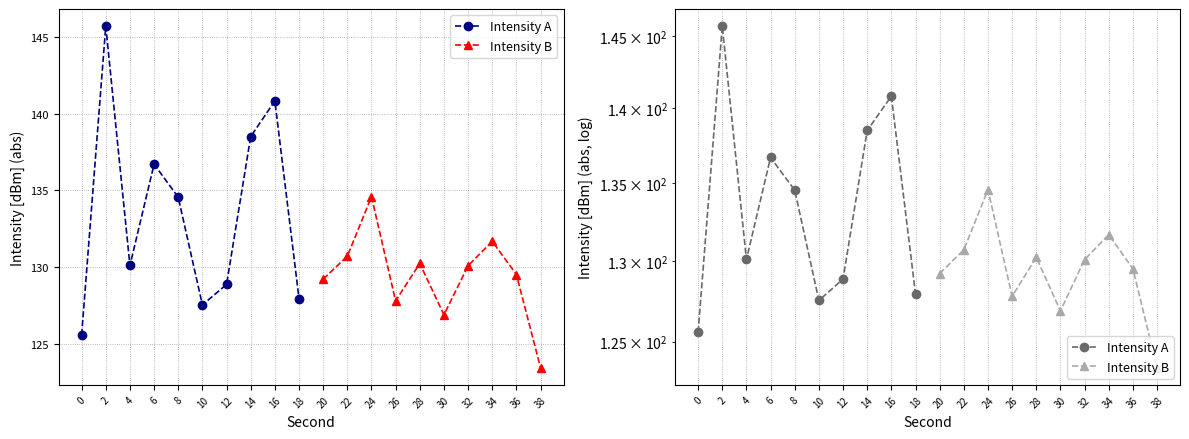

How many values in the Intensity B series exceed 130?

5